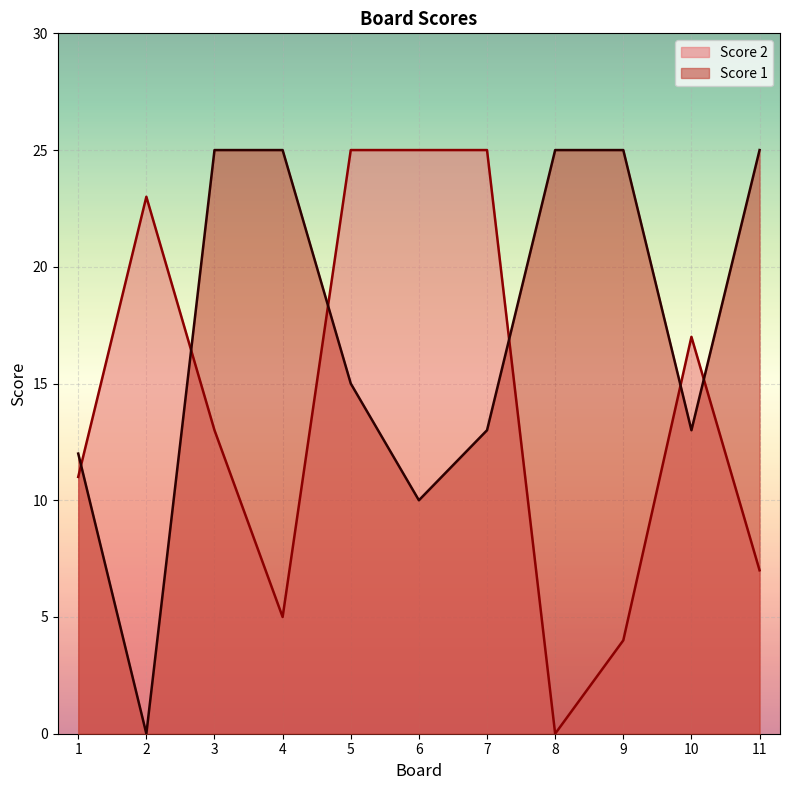

Reading right to left, transcribe all the data shown in this chart.

Score 2: 11=7	10=17	9=4	8=0	7=25	6=25	5=25	4=5	3=13	2=23	1=11
Score 1: 11=25	10=13	9=25	8=25	7=13	6=10	5=15	4=25	3=25	2=0	1=12